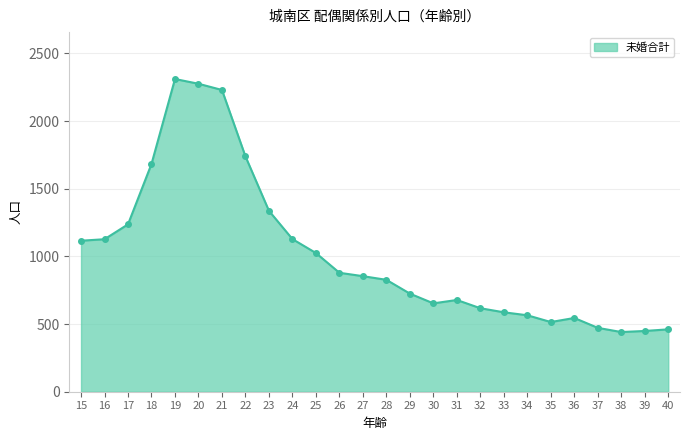

What is the difference between the maximum and minimum values?

1870